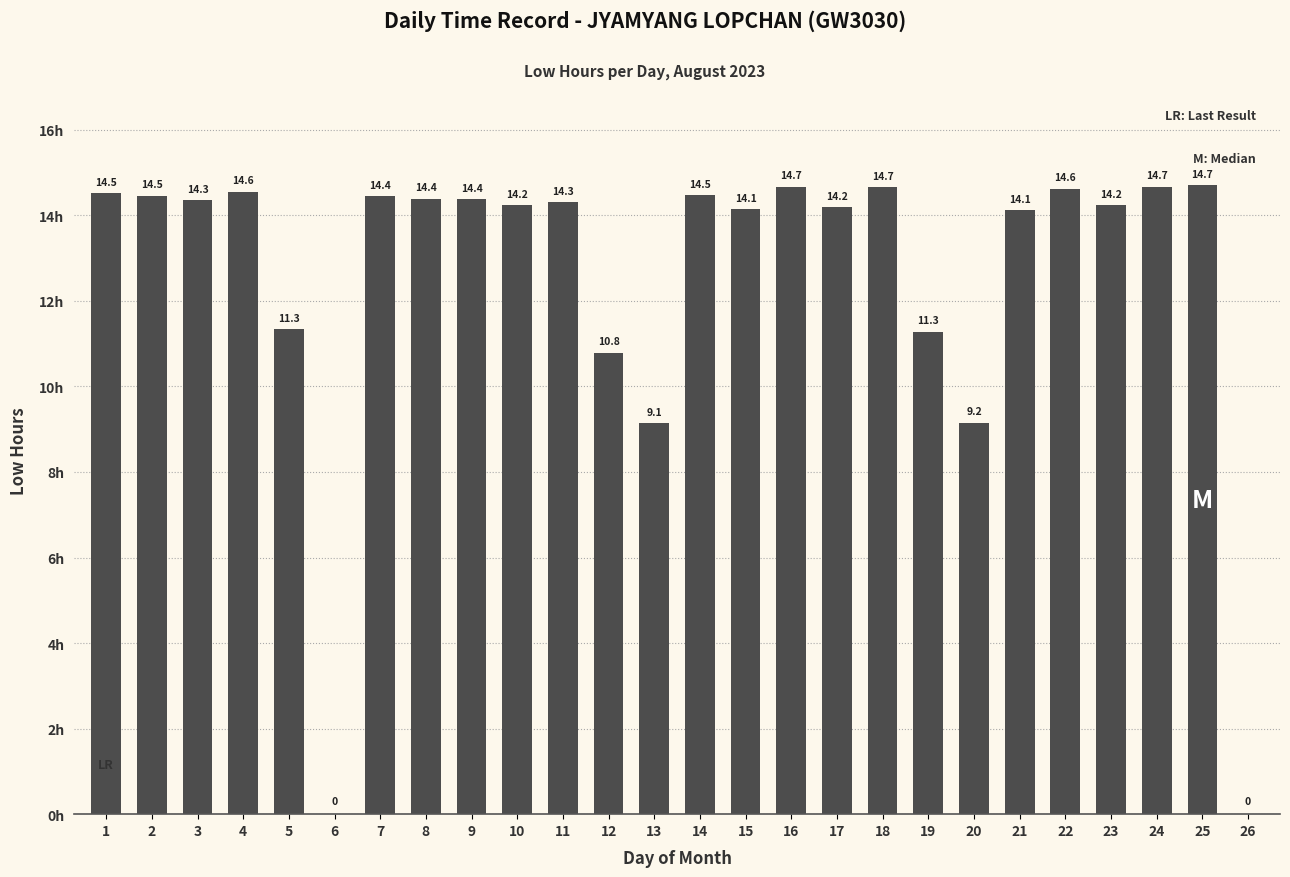

What is the average value?

12.5